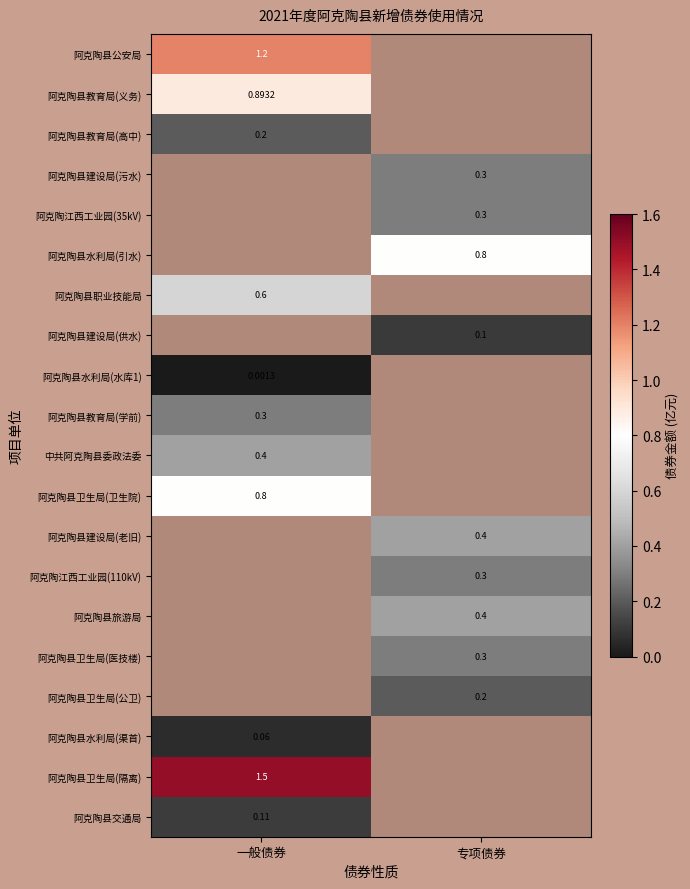

What is the difference between the highest and lowest values at 一般债券?

1.5